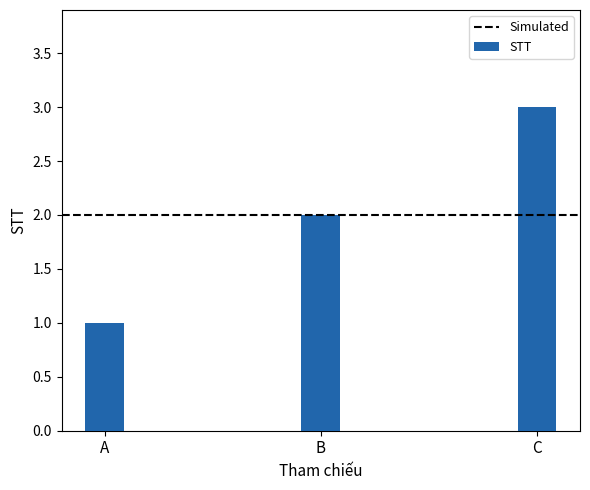

Approximately how many times larger is the value at C compared to A?

3.0